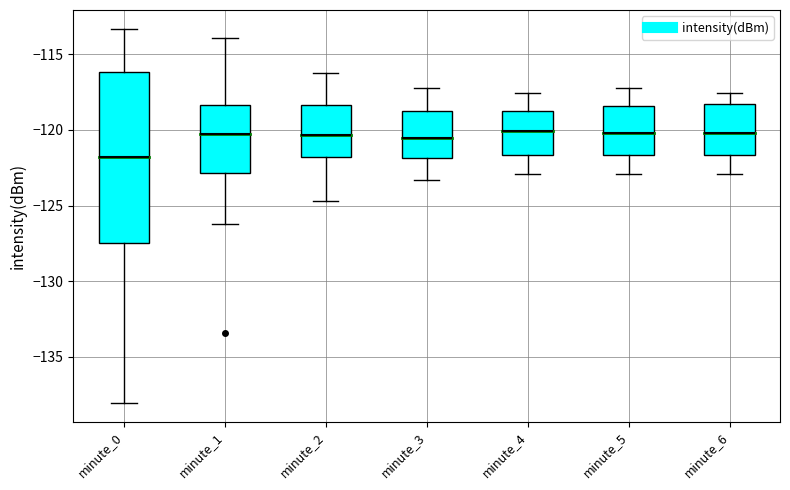

Which box has the lowest median line?

minute_0